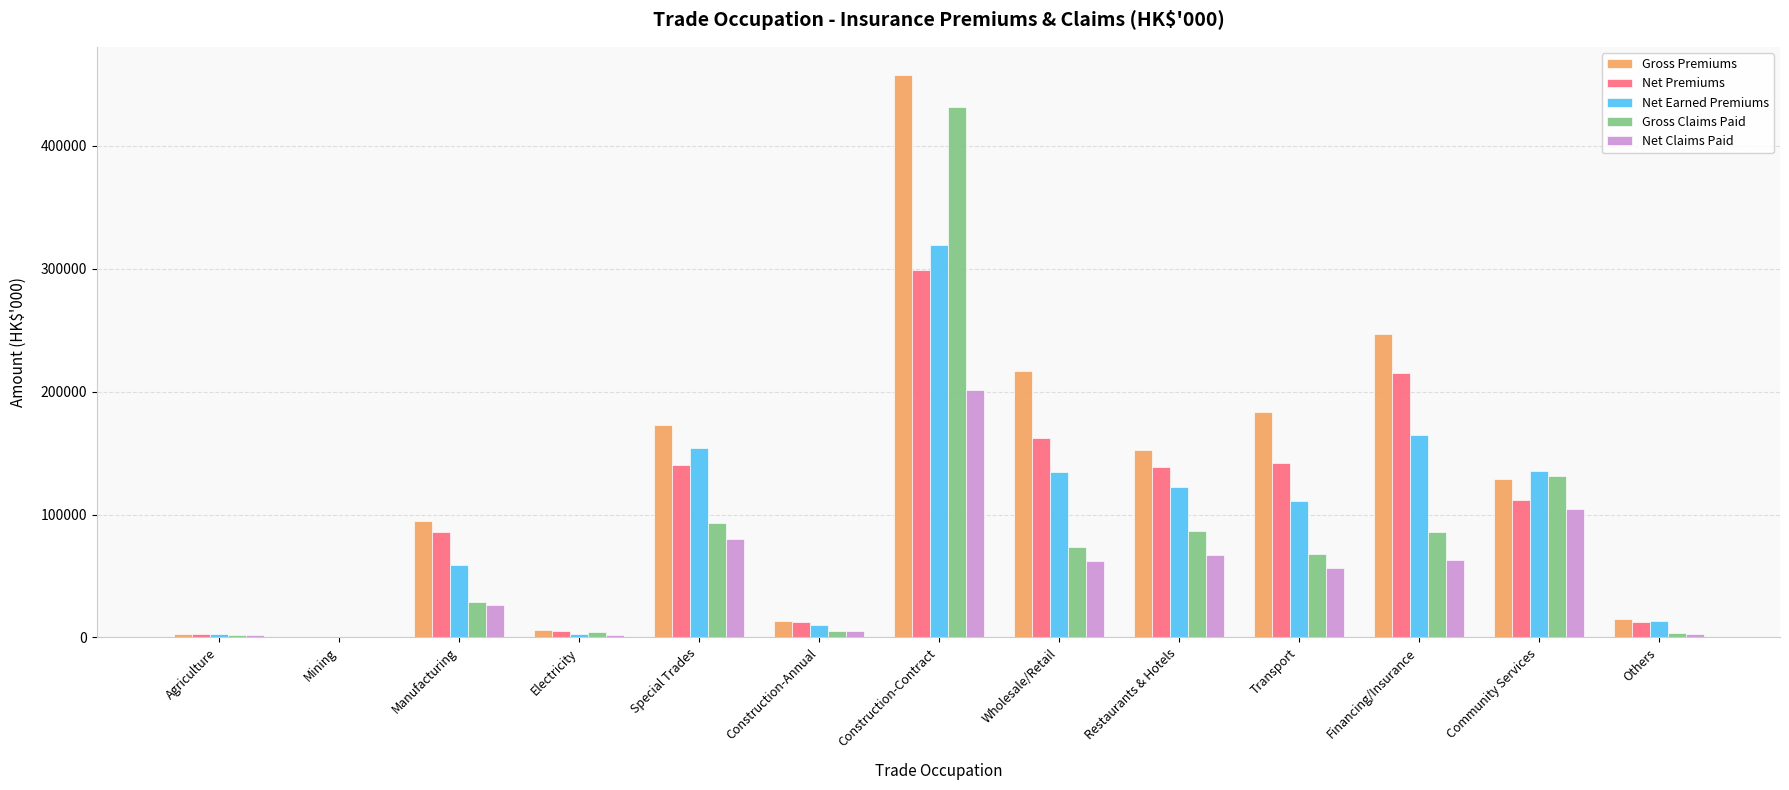

Which series has the largest total across all categories?

Gross Premiums